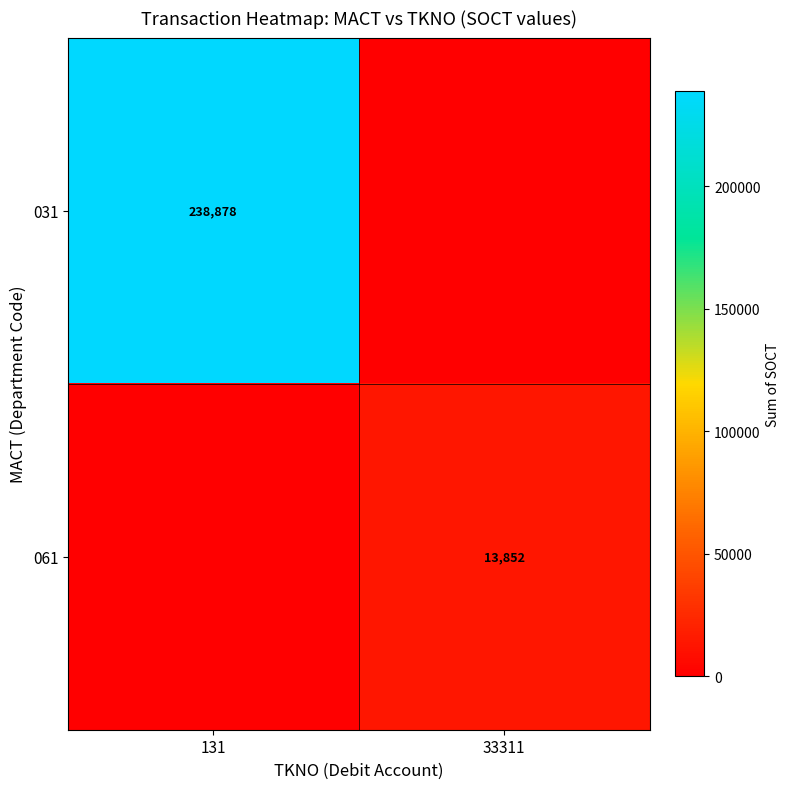

True or false: 061 has a value of 7663 at 33311.

False